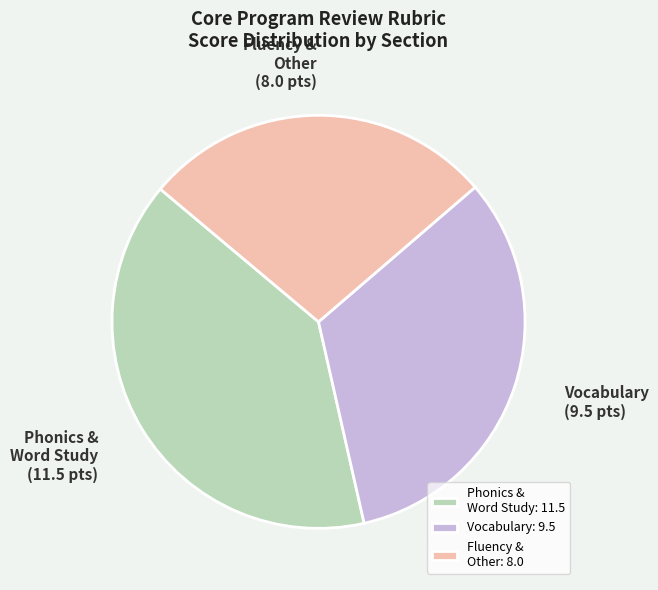

Between Vocabulary: 9.5 and Fluency & Other: 8.0, which is larger?

Vocabulary: 9.5